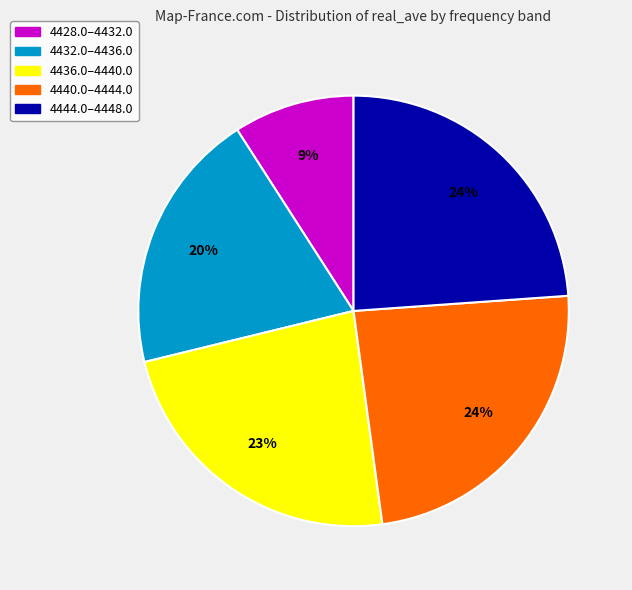

Is there any slice that represents more than half of the pie?

No